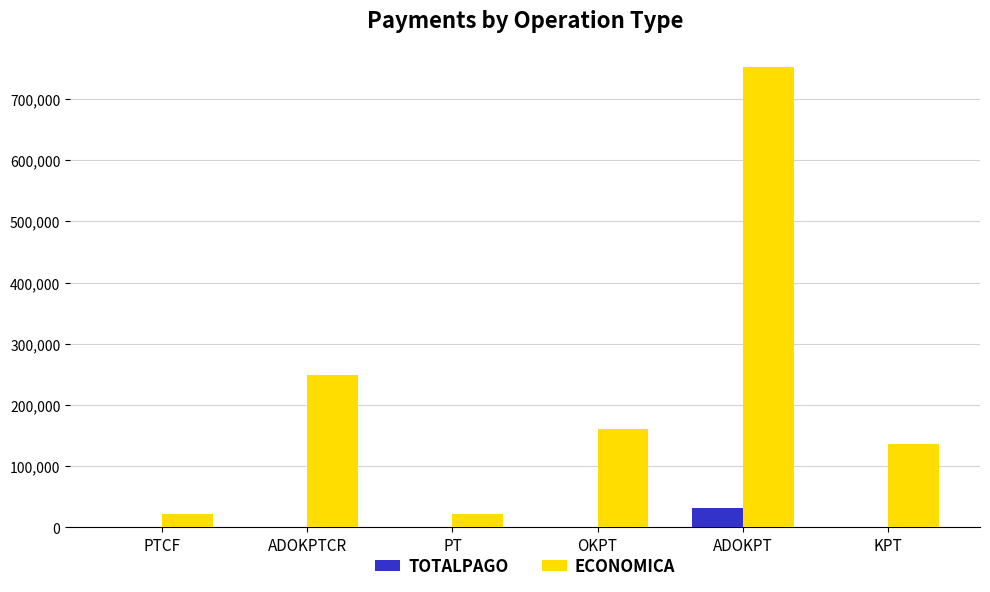

Is it true that TOTALPAGO equals 32000.0 at ADOKPT?

True